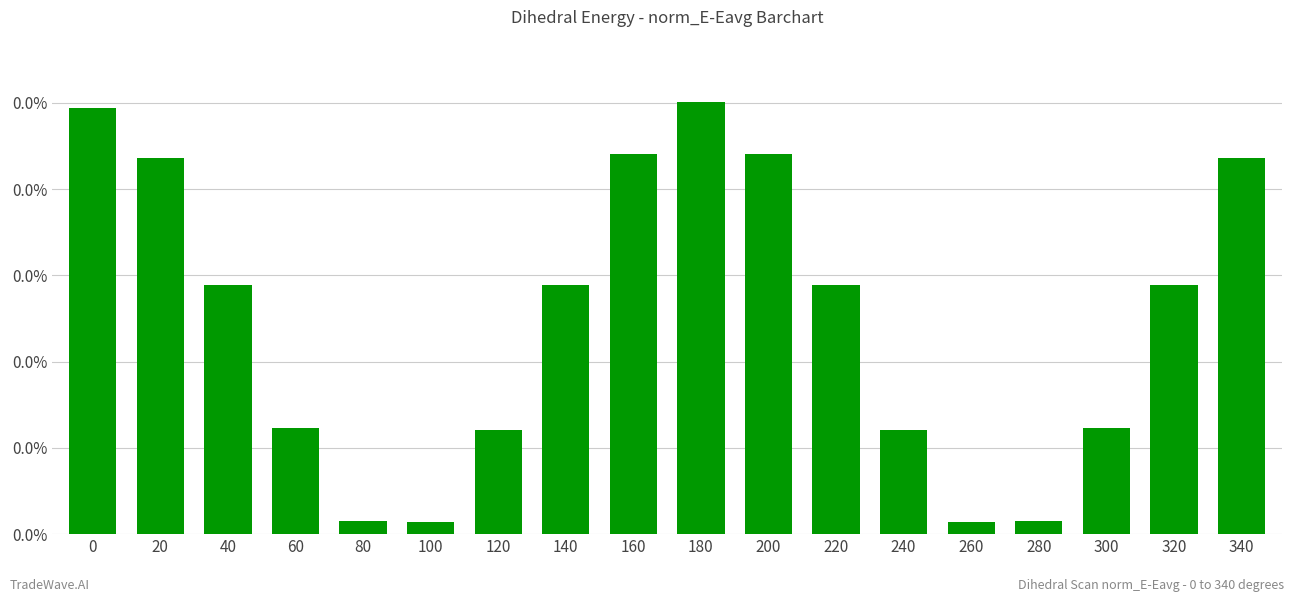

List the labels in order of value, smallest first.

100, 260, 80, 280, 120, 240, 60, 300, 40, 320, 140, 220, 20, 340, 160, 200, 0, 180